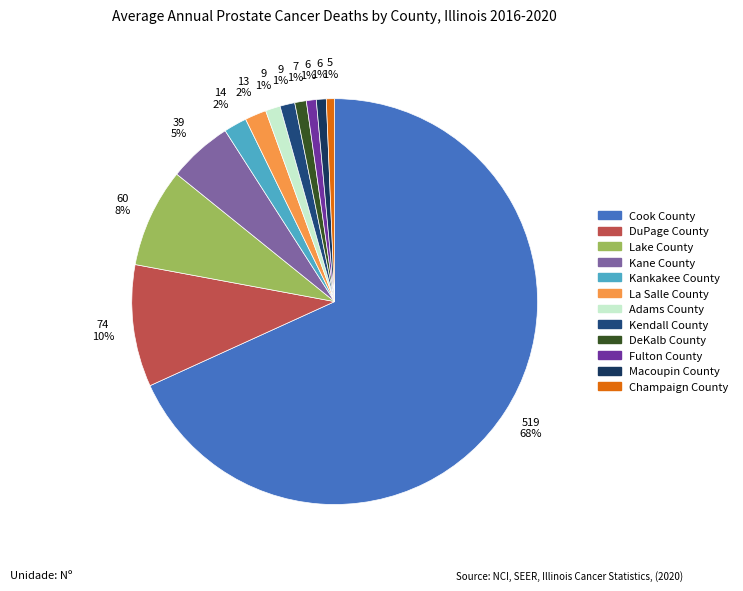

Combined, what portion of the pie is Champaign County and Macoupin County?

1.4%